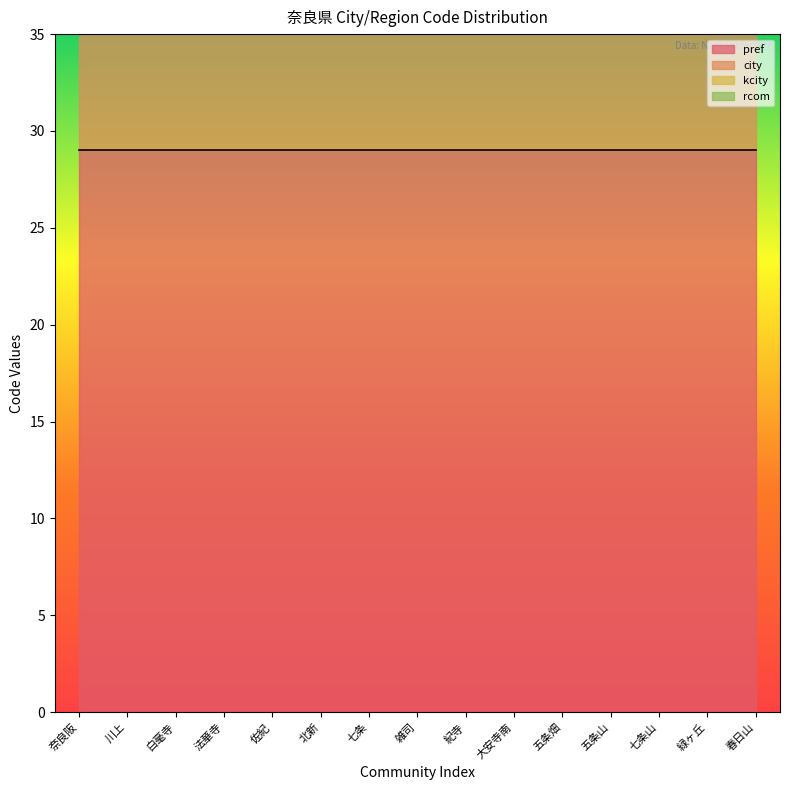

What is the label of the 14th point from the left?

緑ヶ丘